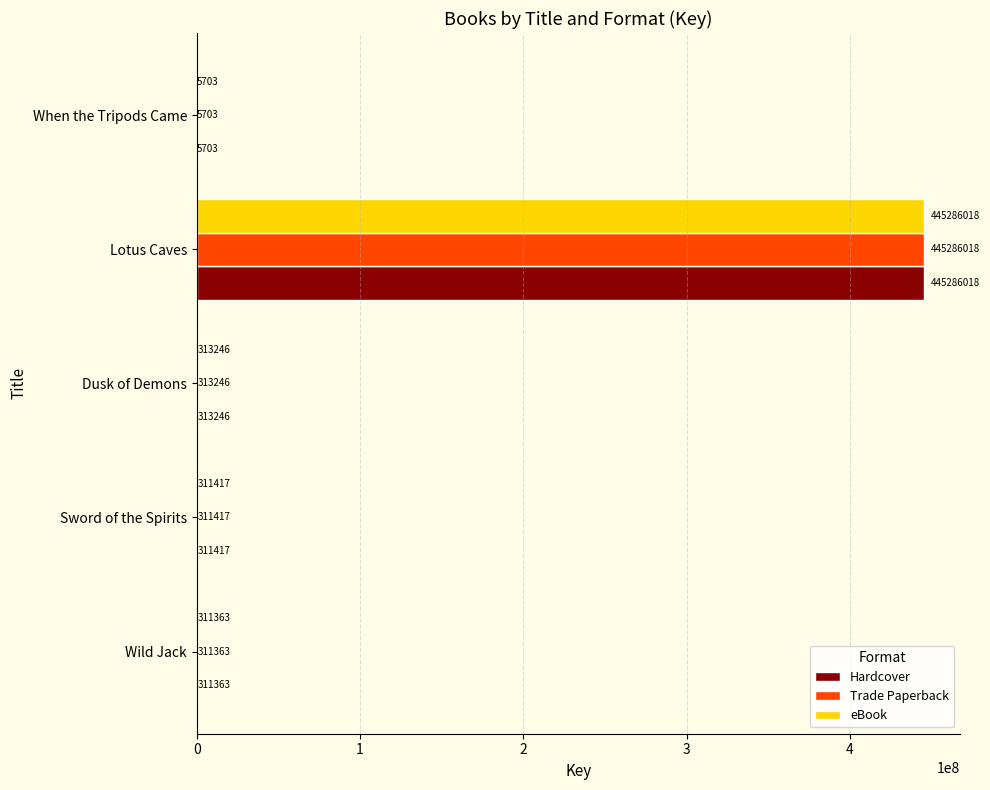

At which label is eBook closest to 222645860?

Dusk of Demons